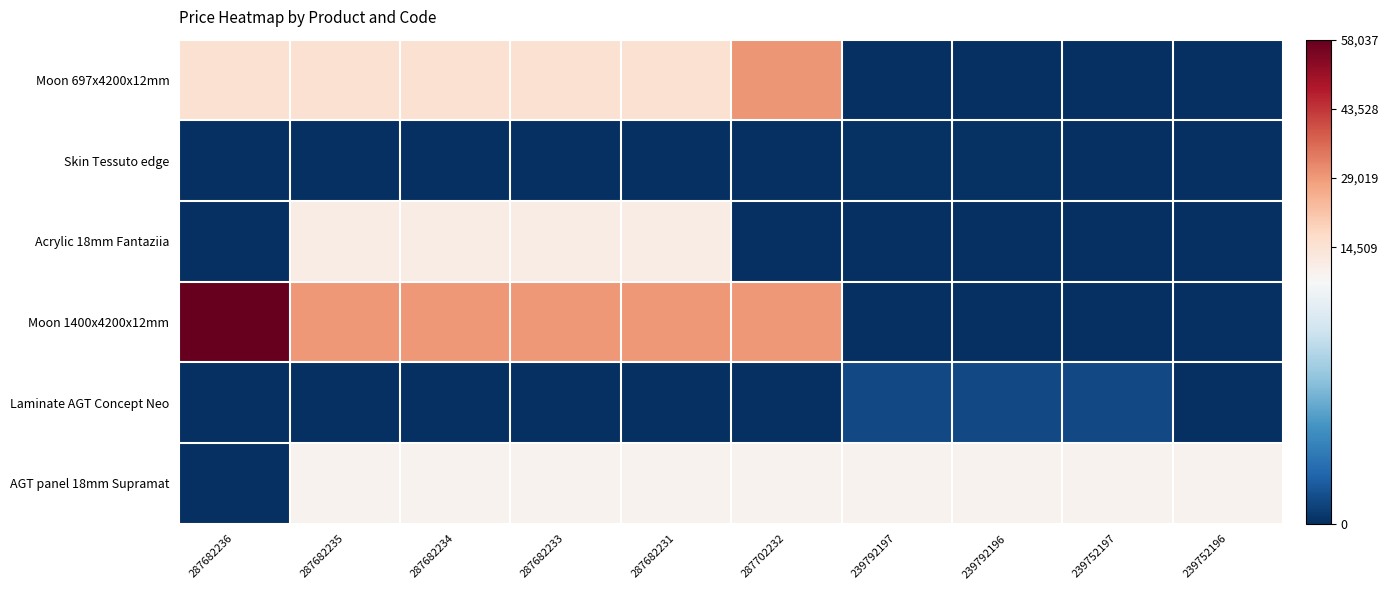

Reading left to right, list all the values displayed in this chart.

Moon 697x4200x12mm: 287682236=15019.2	287682235=15019.2	287682234=15019.2	287682233=15019.2	287682231=15019.2	287702232=29548.9	239792197=0.0	239792196=0.0	239752197=0.0	239752196=0.0
Skin Tessuto edge: 287682236=0.0	287682235=0.0	287682234=0.0	287682233=0.0	287682231=0.0	287702232=0.0	239792197=113.3	239792196=113.3	239752197=56.7	239752196=56.7
Acrylic 18mm Fantaziia: 287682236=0.0	287682235=11113.6	287682234=11113.6	287682233=11113.6	287682231=11113.6	287702232=0.0	239792197=0.0	239792196=0.0	239752197=0.0	239752196=0.0
Moon 1400x4200x12mm: 287682236=58037.0	287682235=29294.9	287682234=29294.9	287682233=29294.9	287682231=29294.9	287702232=29294.9	239792197=0.0	239792196=0.0	239752197=0.0	239752196=0.0
Laminate AGT Concept Neo: 287682236=0.0	287682235=0.0	287682234=0.0	287682233=0.0	287682231=0.0	287702232=0.0	239792197=689.1	239792196=689.1	239752197=689.1	239752196=0.0
AGT panel 18mm Supramat: 287682236=0.0	287682235=8874.6	287682234=8874.6	287682233=8874.6	287682231=8874.6	287702232=8874.6	239792197=8874.6	239792196=8874.6	239752197=8874.6	239752196=8874.6